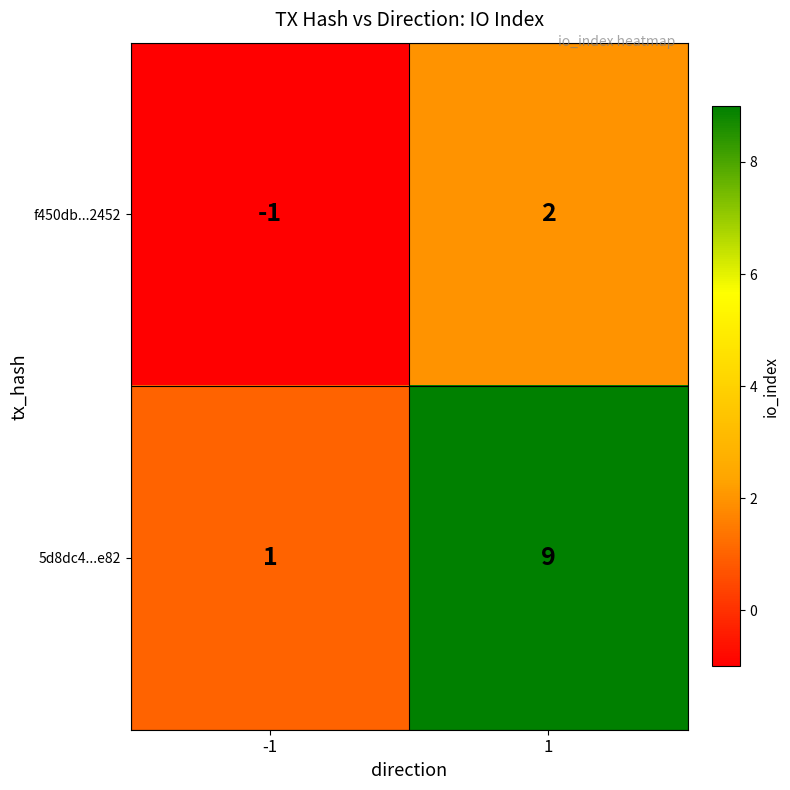

What is the approximate value of 5d8dc4...e82 at 1?

9